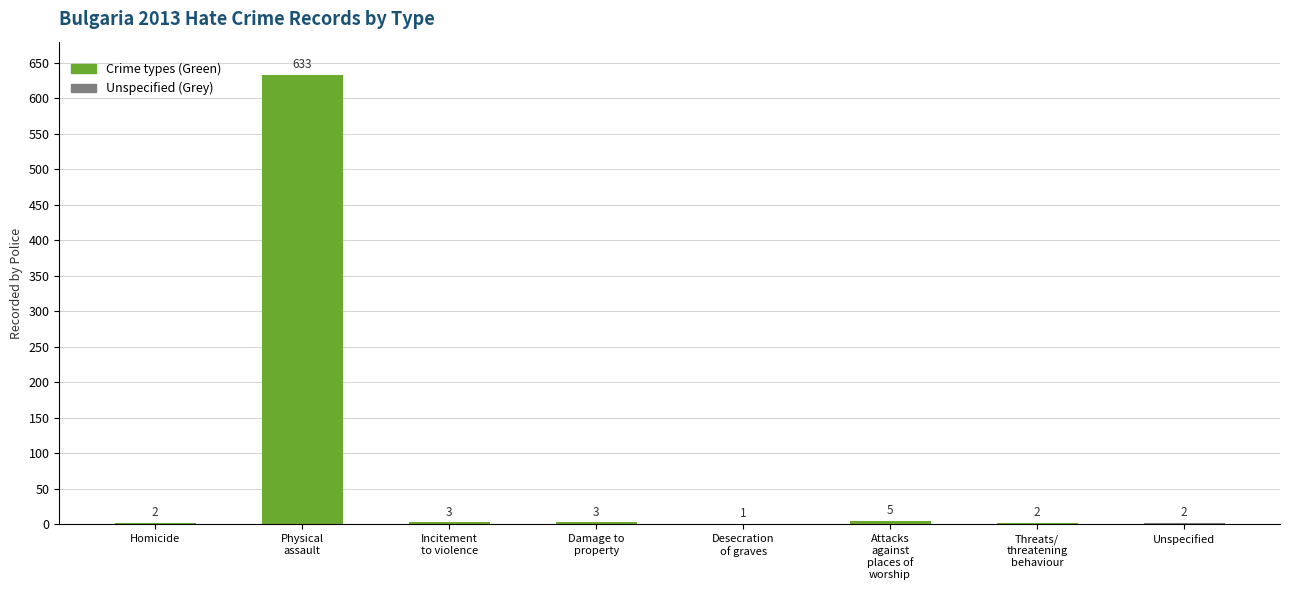

At which label does the data first exceed 3?

Physical
assault